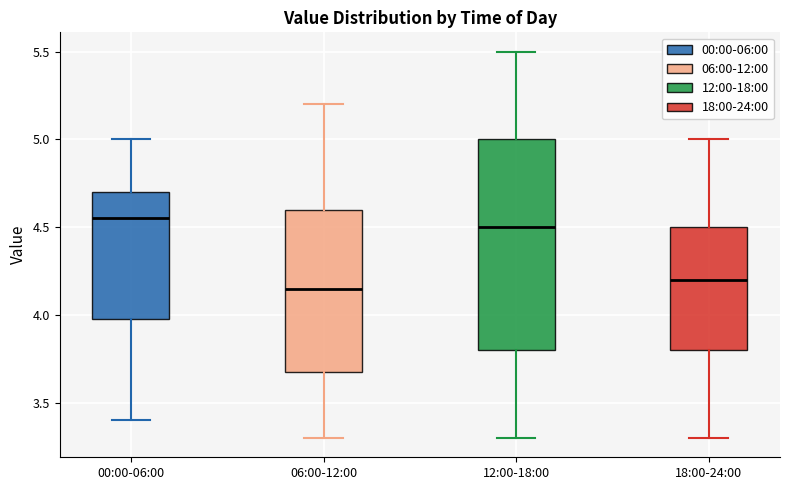

Which box is the tallest, from its lower edge to its upper edge?

12:00-18:00